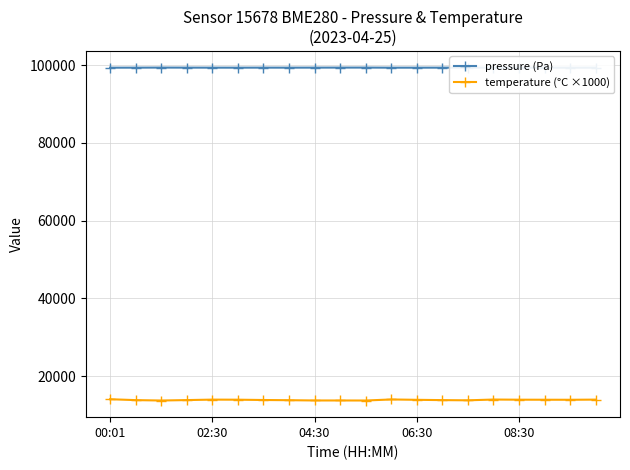

What is the highest value of the temperature (°C ×1000) series?

14070